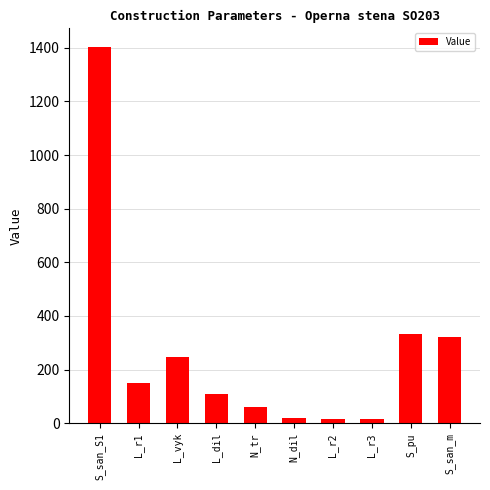

The value at S_san_S1 is 1402.2. True or false?

True